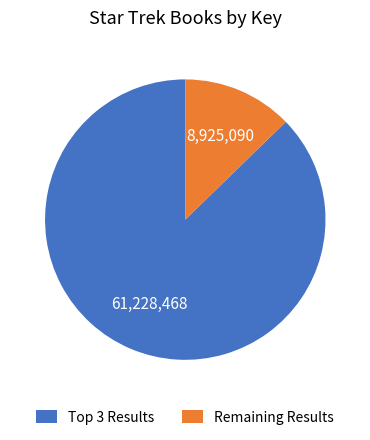

True or false: Remaining Results accounts for 13% of the total.

True